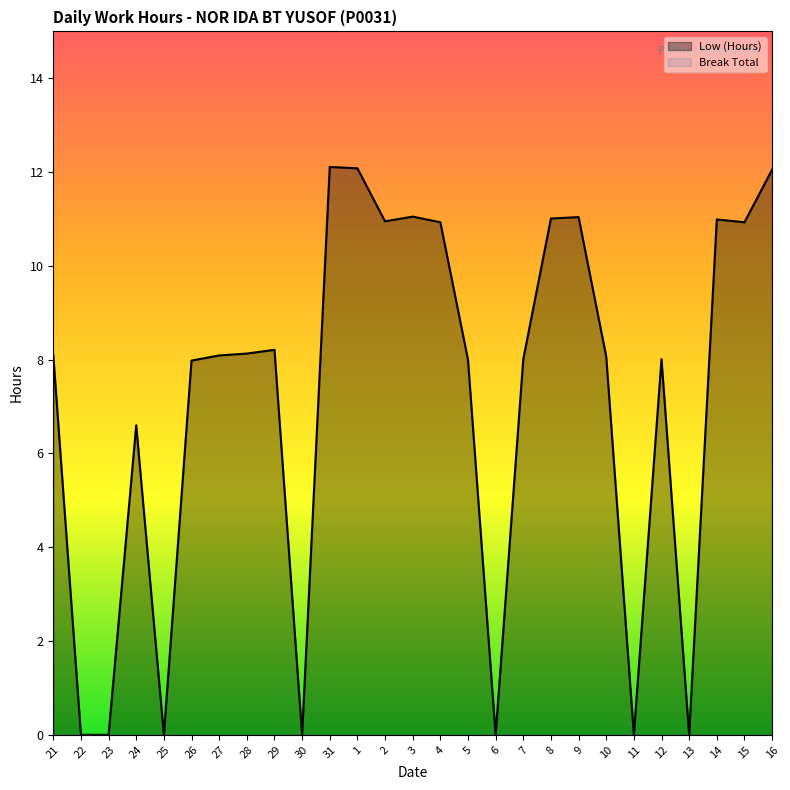

Does the chart have visible grid lines?

No